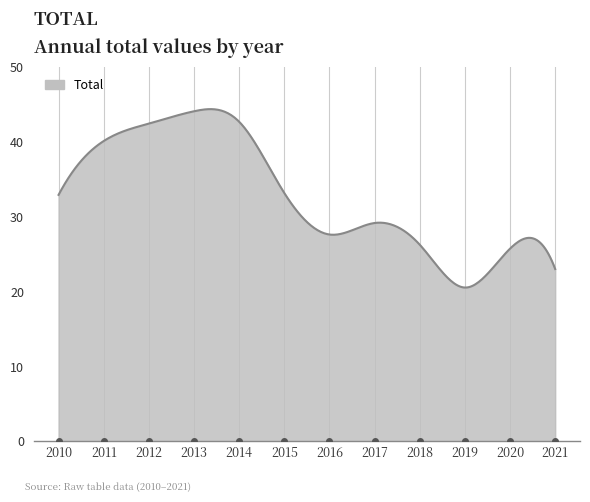

What is the maximum value shown in the chart?

44.4